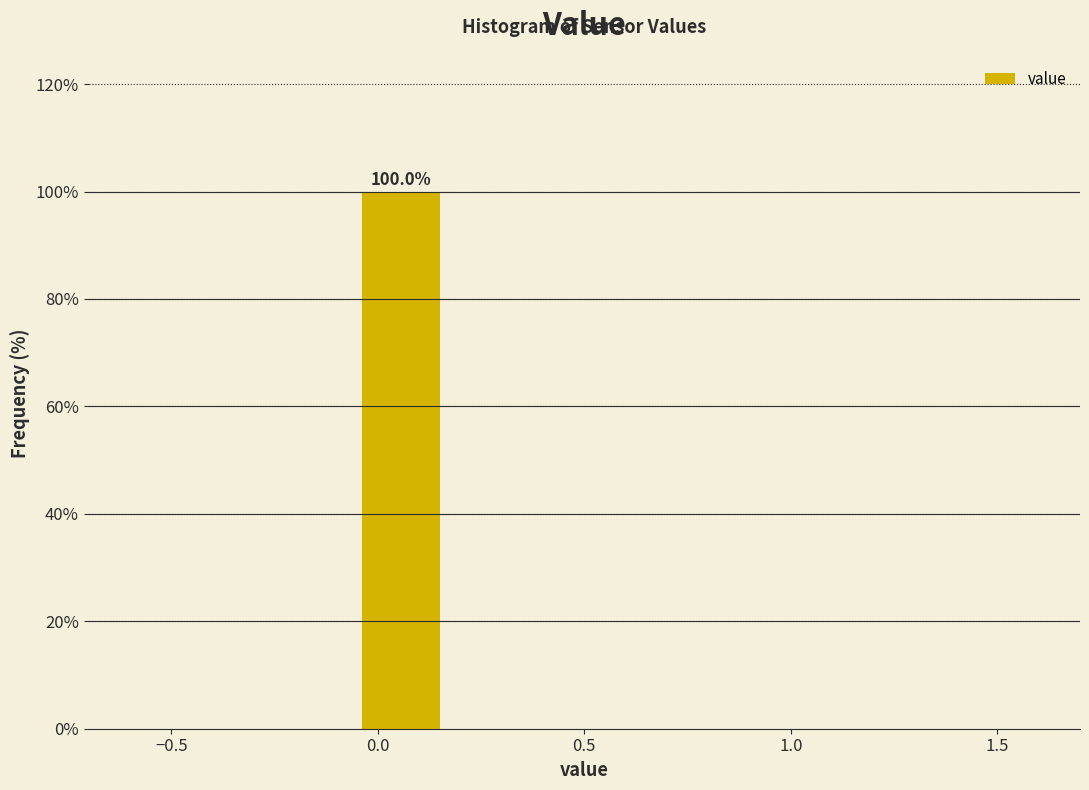

Over which range of the x-axis is the bar tallest?

-0.05 to 0.15